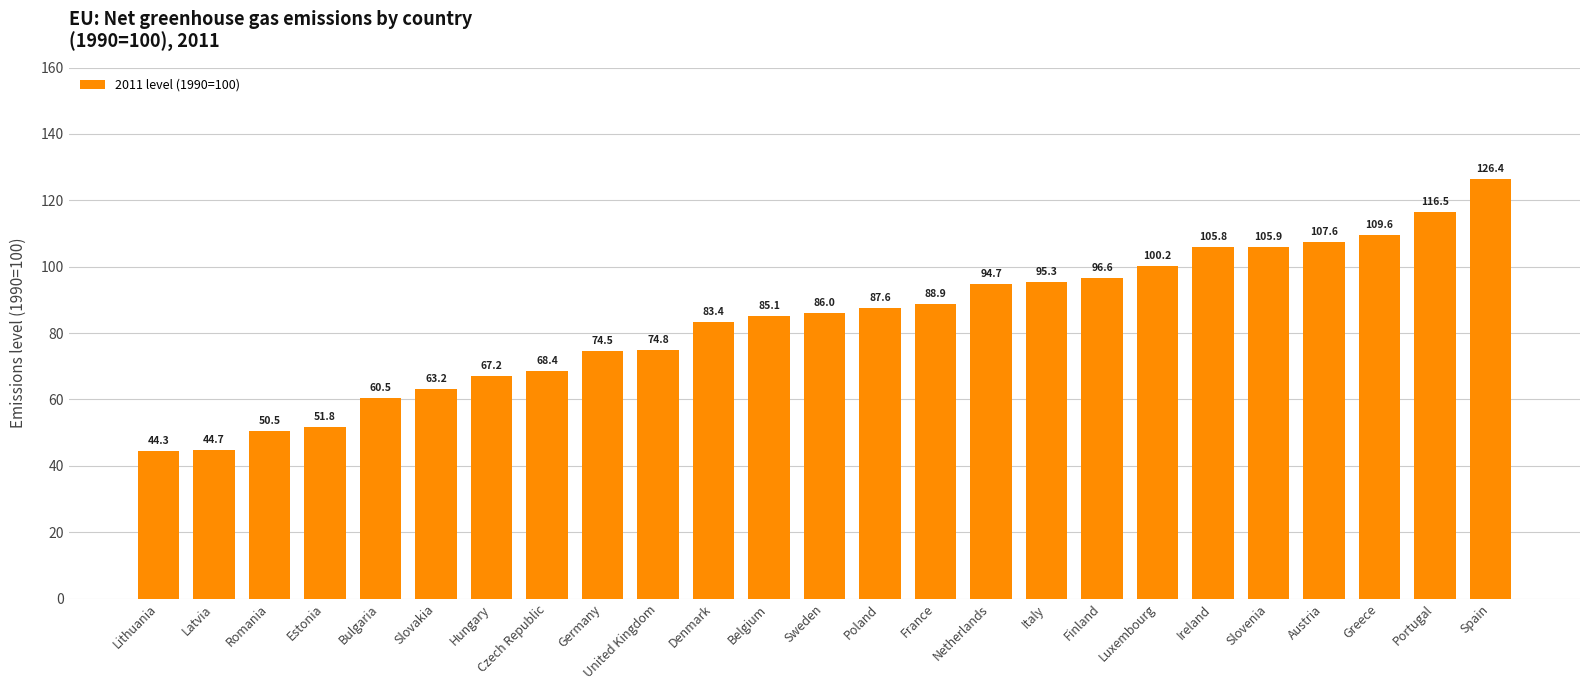

True or false: the data shows 68.4 at Czech Republic.

True